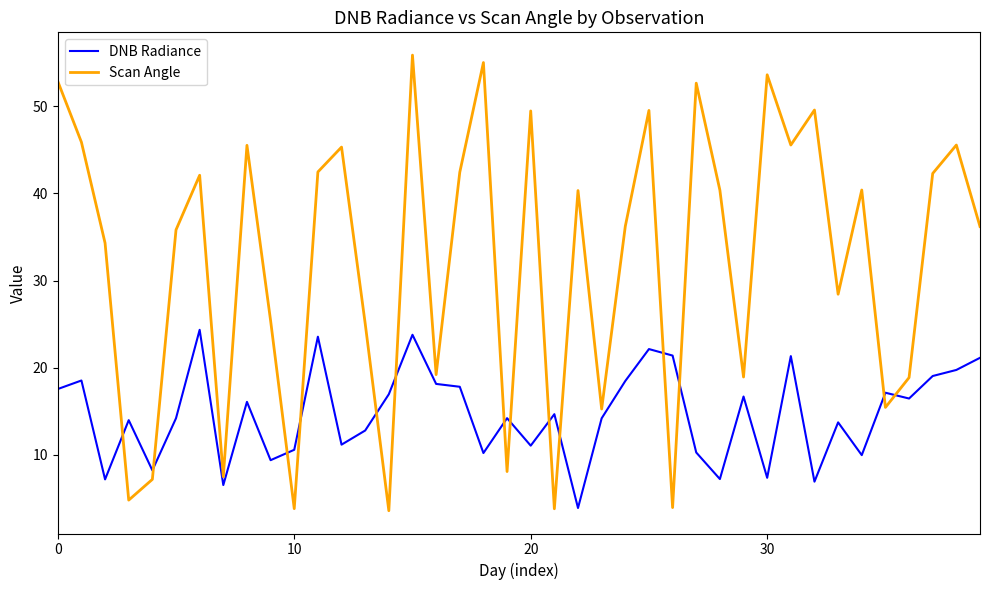

Which series has the largest total across all categories?

Scan Angle